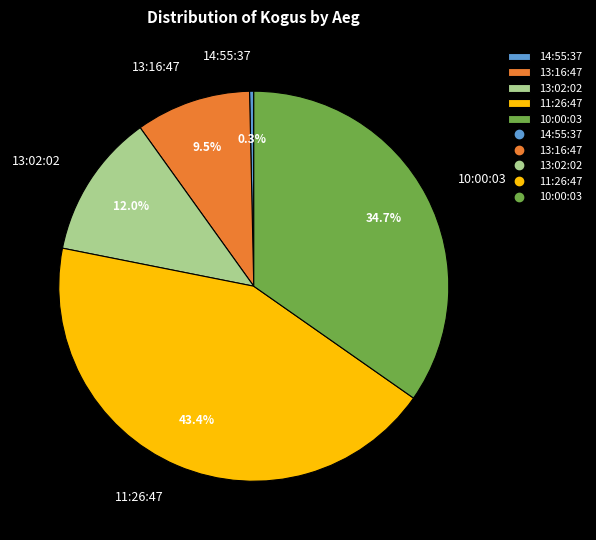

Count the number of slices in the pie.

5